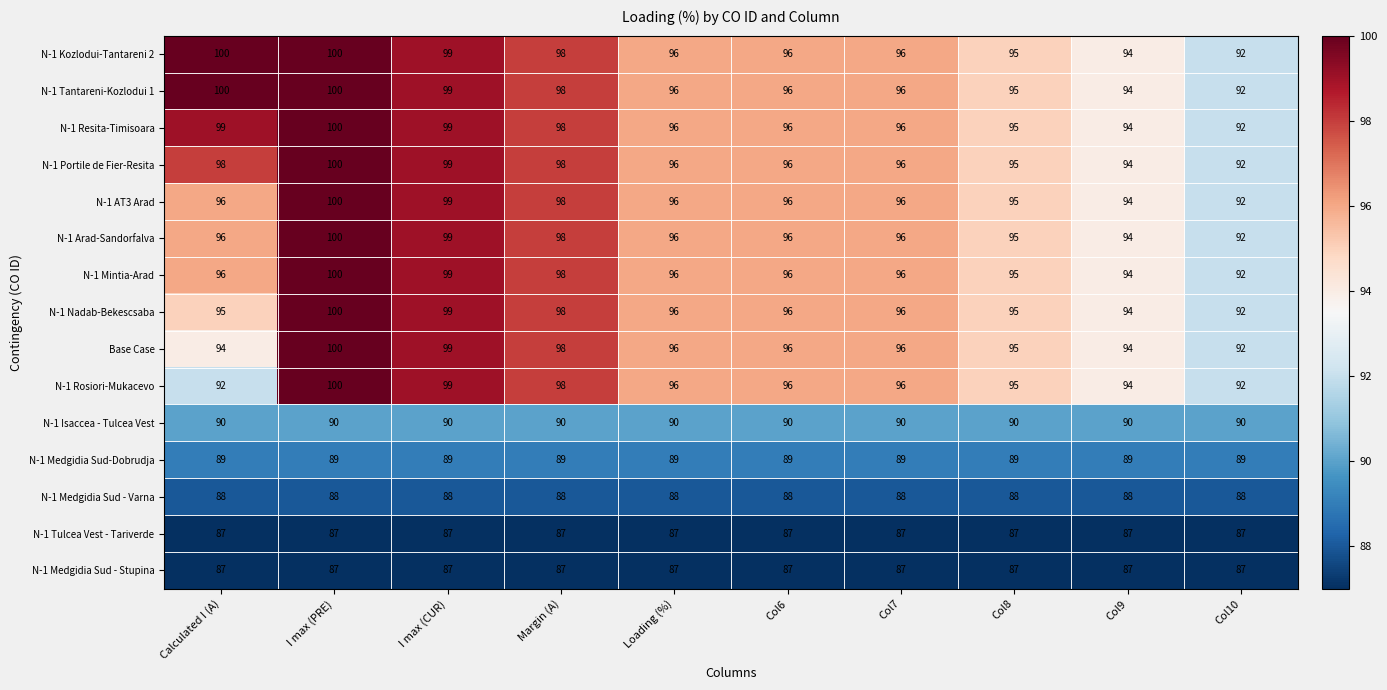

What is the minimum value shown in the chart?

87